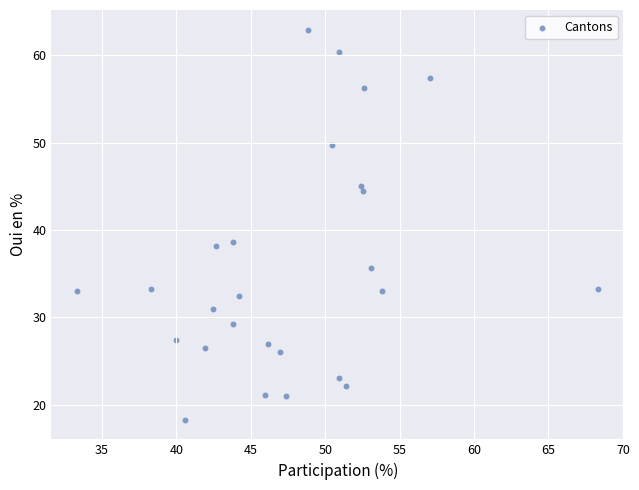

What is the range of X values (max minus min)?

35.0